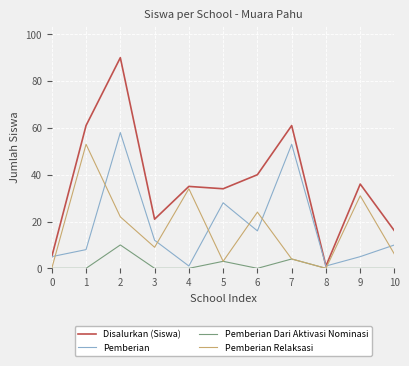

Reading left to right, transcribe all the data shown in this chart.

Disalurkan (Siswa): 0=5	1=61	2=90	3=21	4=35	5=34	6=40	7=61	8=1	9=36	10=16
Pemberian: 0=5	1=8	2=58	3=12	4=1	5=28	6=16	7=53	8=1	9=5	10=10
Pemberian Dari Aktivasi Nominasi: 0=0	1=0	2=10	3=0	4=0	5=3	6=0	7=4	8=0	9=0	10=0
Pemberian Relaksasi: 0=0	1=53	2=22	3=9	4=34	5=3	6=24	7=4	8=0	9=31	10=6